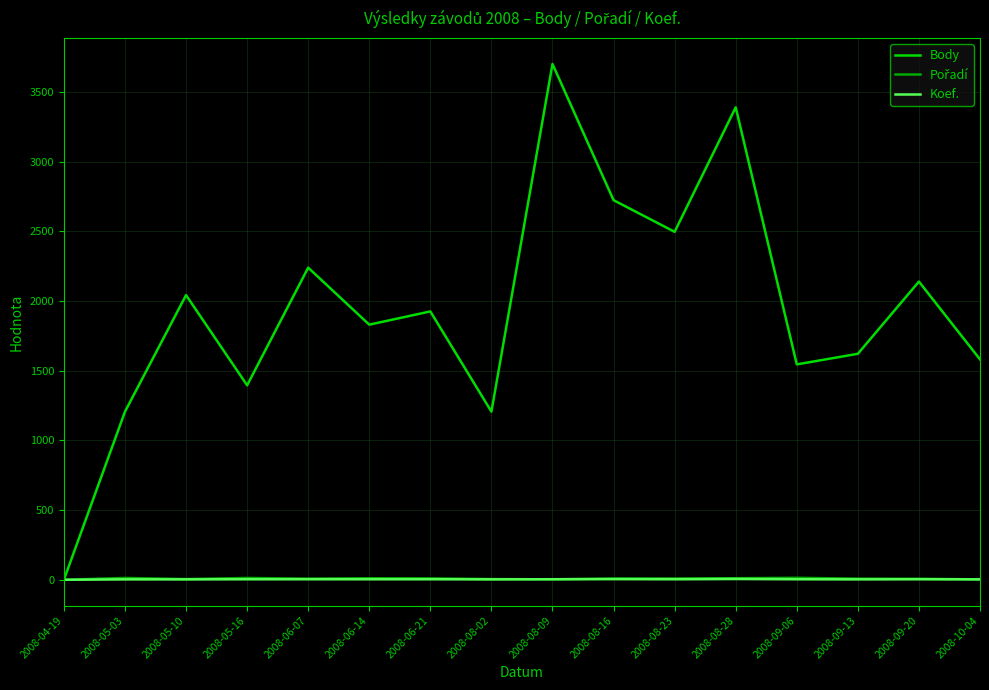

Which series has the largest total across all categories?

Body